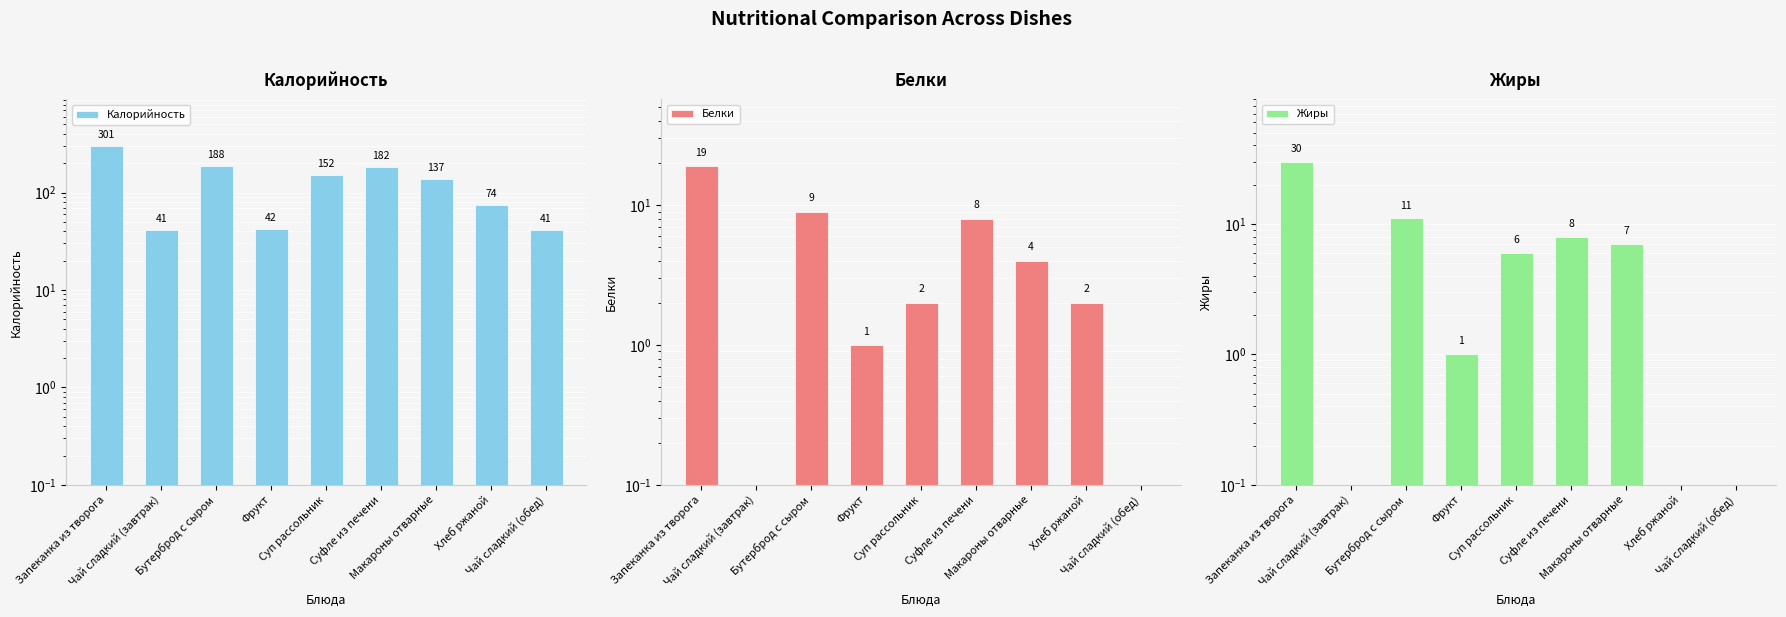

What is the label of the 4th bar from the right?

Суфле из печени